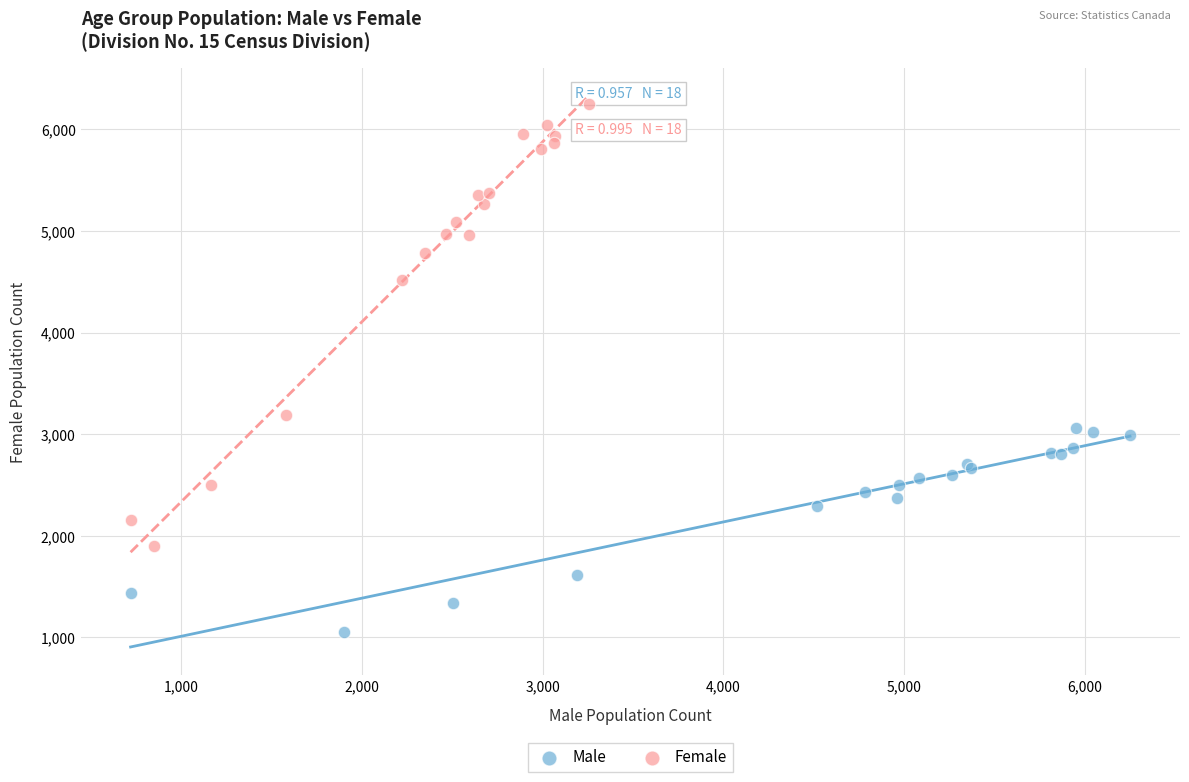

Which series contains the lowest Y value?

Male